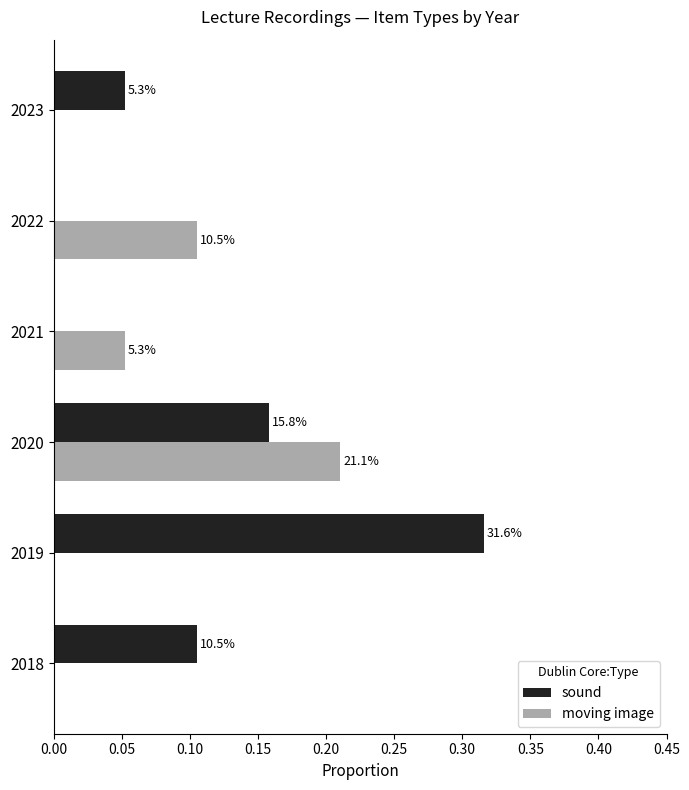

What is the maximum value for moving image?

0.2